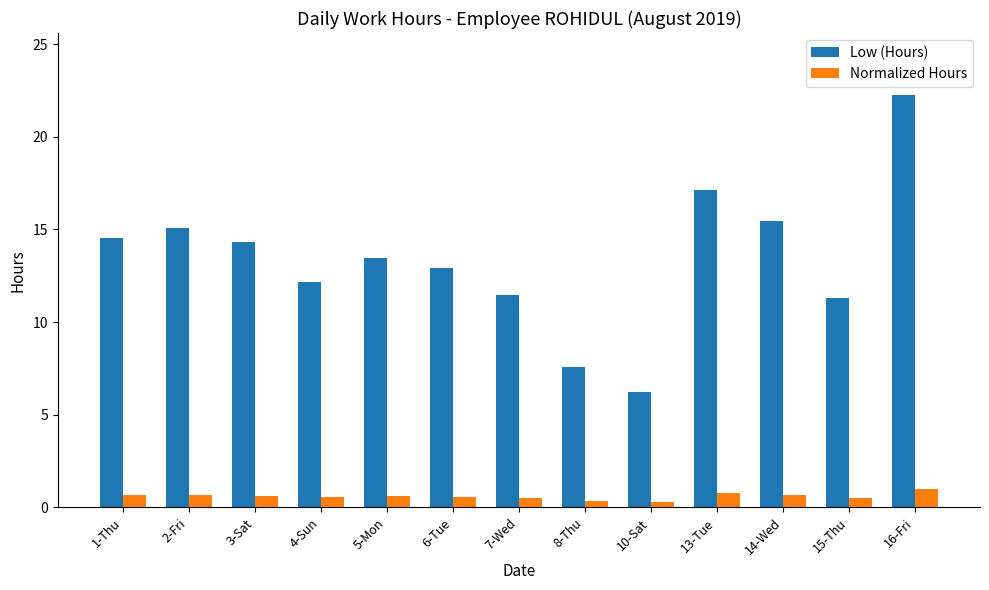

True or false: Low (Hours) has a value of 14.3 at 3-Sat.

True